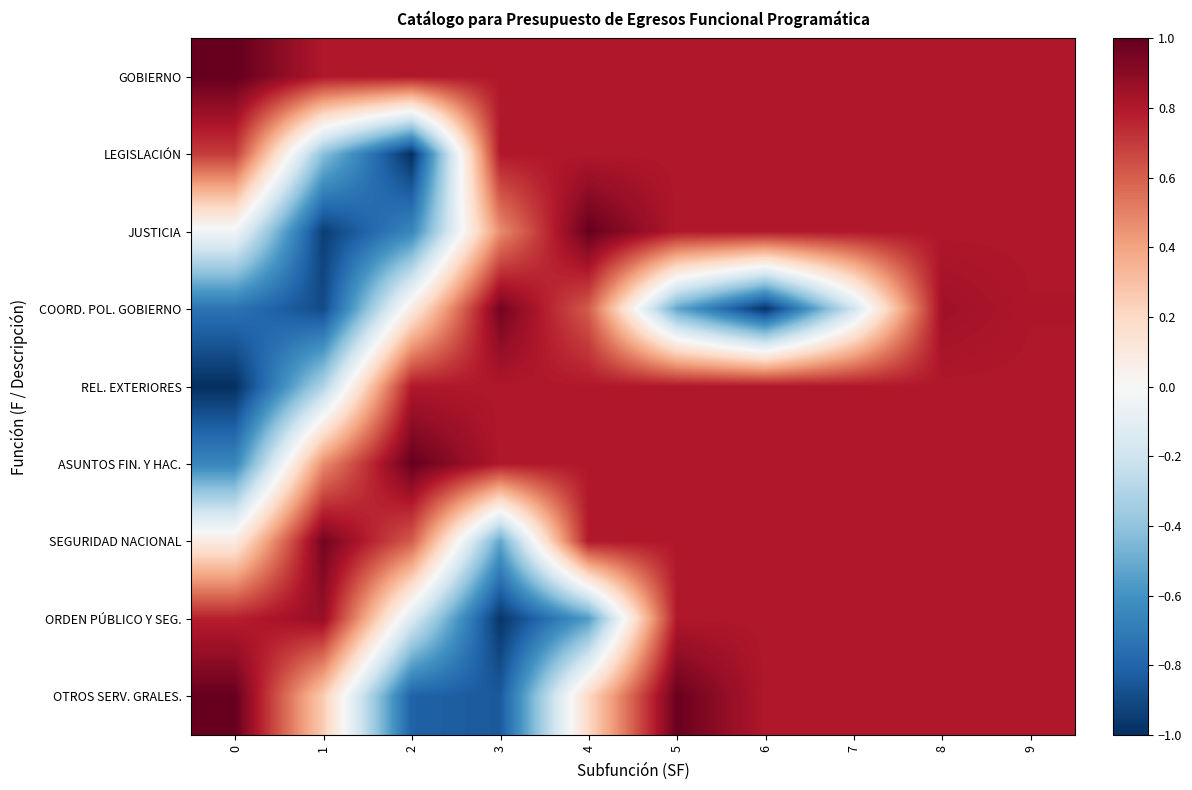

Reading left to right, transcribe all the data shown in this chart.

GOBIERNO: 0=1.0	1=0.8	2=0.8	3=0.8	4=0.8	5=0.8	6=0.8	7=0.8	8=0.8	9=0.8
LEGISLACIÓN: 0=0.7	1=-0.4	2=-1.0	3=0.8	4=0.8	5=0.8	6=0.8	7=0.8	8=0.8	9=0.8
JUSTICIA: 0=-0.0	1=-0.9	2=-0.7	3=0.5	4=1.0	5=0.8	6=0.8	7=0.8	8=0.8	9=0.8
COORD. POL. GOBIERNO: 0=-0.7	1=-0.9	2=0.1	3=1.0	4=0.6	5=-0.5	6=-1.0	7=-0.2	8=0.8	9=0.8
REL. EXTERIORES: 0=-1.0	1=-0.3	2=0.8	3=0.8	4=0.8	5=0.8	6=0.8	7=0.8	8=0.8	9=0.8
ASUNTOS FIN. Y HAC.: 0=-0.7	1=0.5	2=1.0	3=0.8	4=0.8	5=0.8	6=0.8	7=0.8	8=0.8	9=0.8
SEGURIDAD NACIONAL: 0=0.1	1=1.0	2=0.6	3=-0.5	4=0.8	5=0.8	6=0.8	7=0.8	8=0.8	9=0.8
ORDEN PÚBLICO Y SEG.: 0=0.8	1=0.9	2=-0.1	3=-1.0	4=-0.6	5=0.8	6=0.8	7=0.8	8=0.8	9=0.8
OTROS SERV. GRALES.: 0=1.0	1=0.3	2=-0.8	3=-0.8	4=0.2	5=1.0	6=0.8	7=0.8	8=0.8	9=0.8